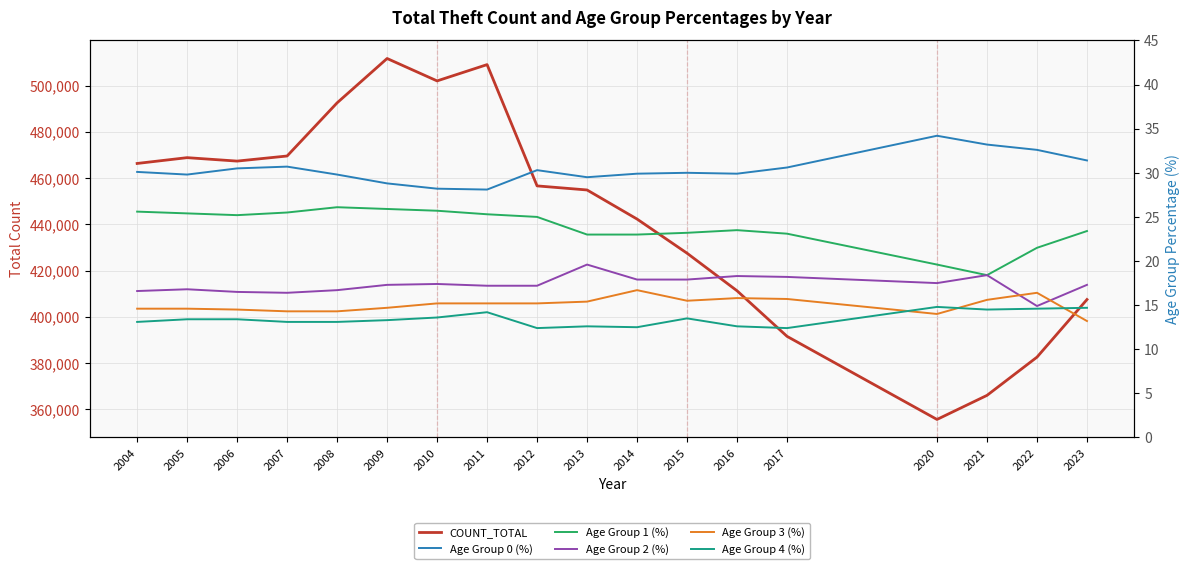

What are all the series names shown in the legend?

COUNT_TOTAL, Age Group 0 (%), Age Group 1 (%), Age Group 2 (%), Age Group 3 (%), Age Group 4 (%)